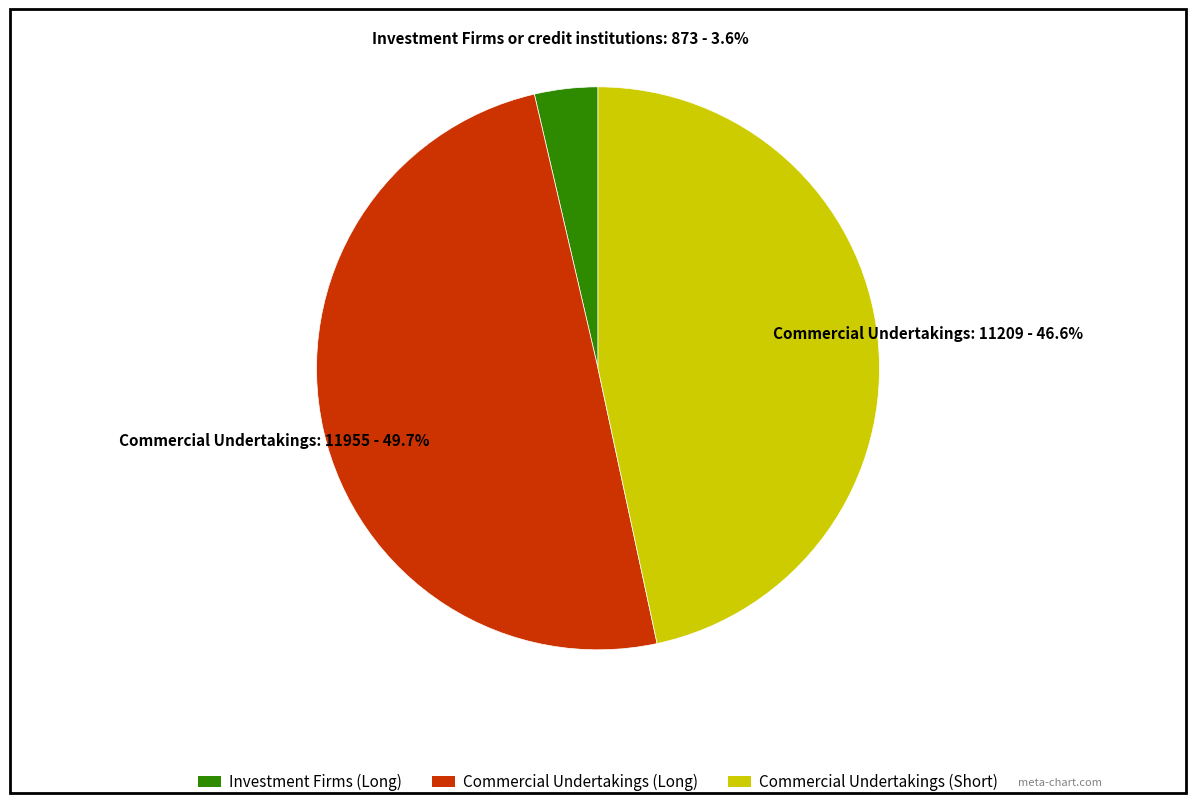

How many segments does this pie chart have?

3